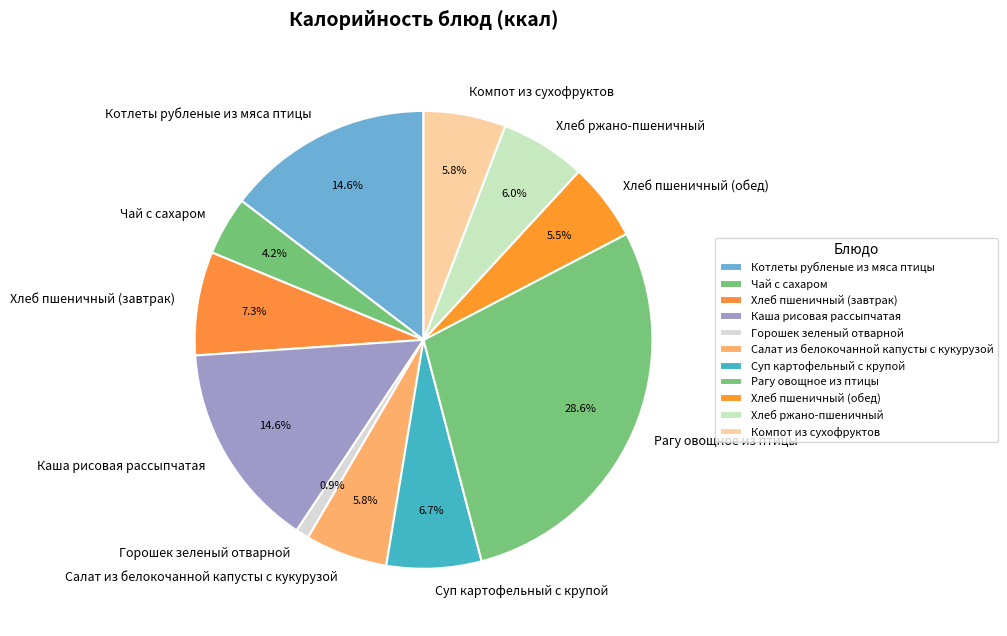

Is the sum of Суп картофельный с крупой and Хлеб пшеничный (завтрак) greater than half?

No